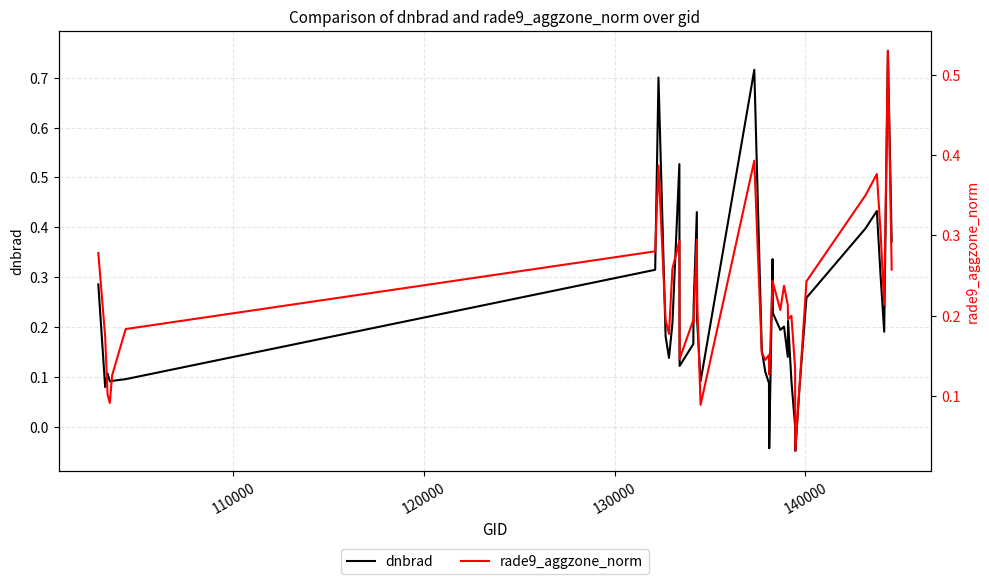

List the series in order of their overall mean, highest first.

dnbrad, rade9_aggzone_norm